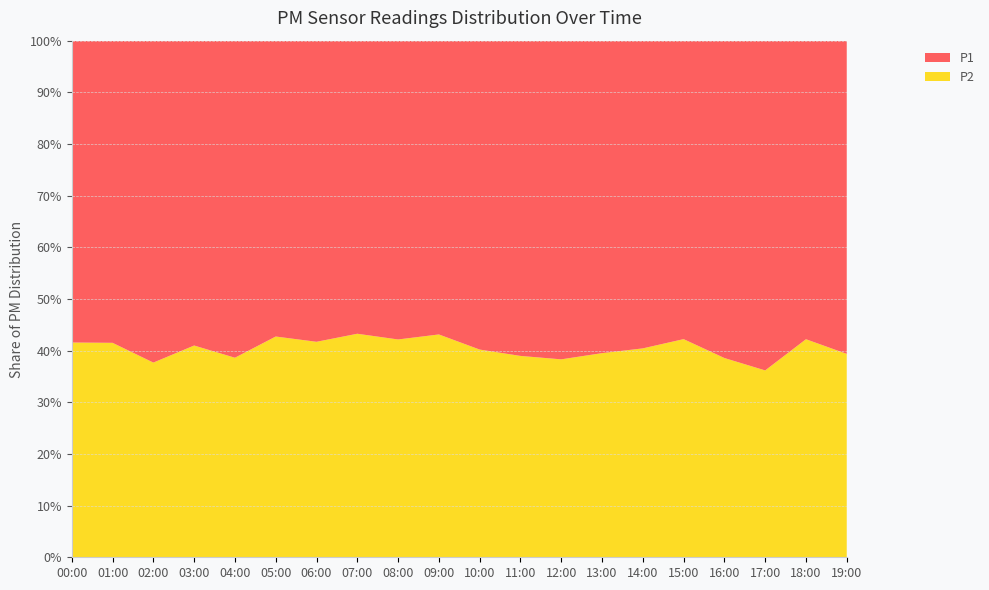

Reading left to right, list all the values displayed in this chart.

P2: 7.7	7.6	7.7	7.8	7.9	7.8	7.8	7.1	7.8	7.4	7.7	7.5	8.0	8.0	8.5	8.2	7.9	8.0	8.2	8.7
P1: 10.8	10.8	12.7	11.2	12.6	10.5	10.9	9.3	10.7	9.7	11.4	11.8	12.8	12.2	12.6	11.2	12.6	14.2	11.2	13.3